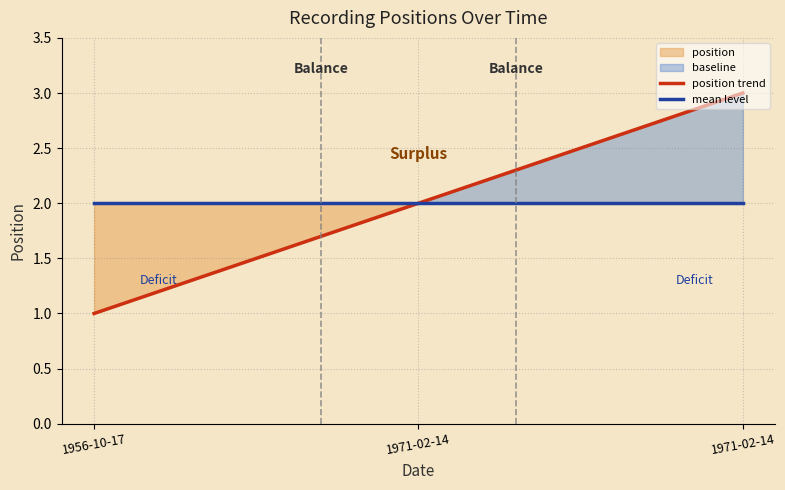

At which category does the chart reach its minimum across all series?

1956-10-17